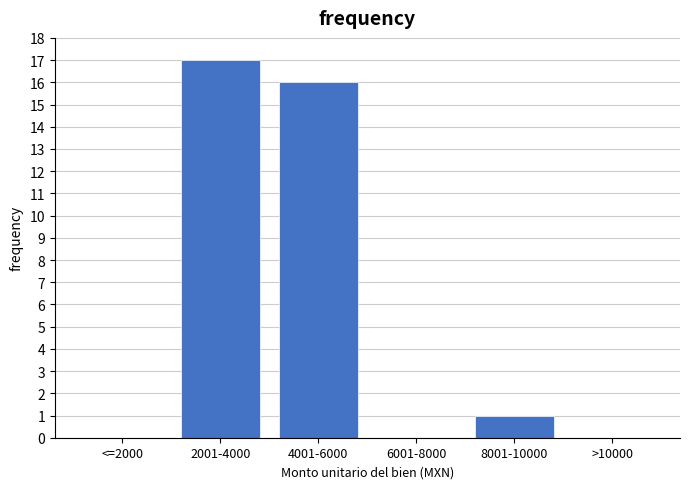

Reading left to right, extract all data points from this chart.

<=2000=0	2001-4000=17	4001-6000=16	6001-8000=0	8001-10000=1	>10000=0